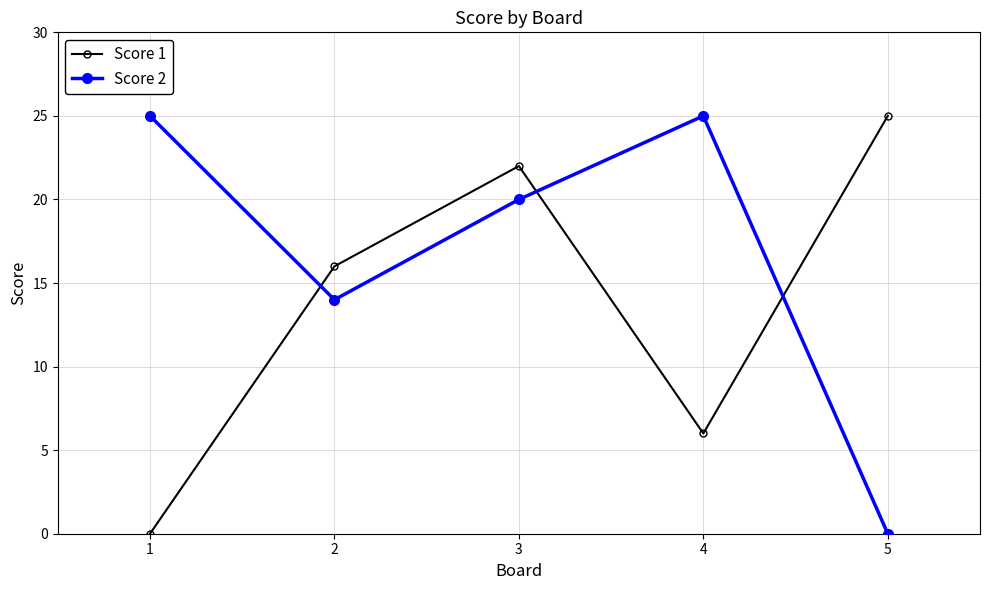

What is the sum of the Score 1 values at 1 and 4?

6